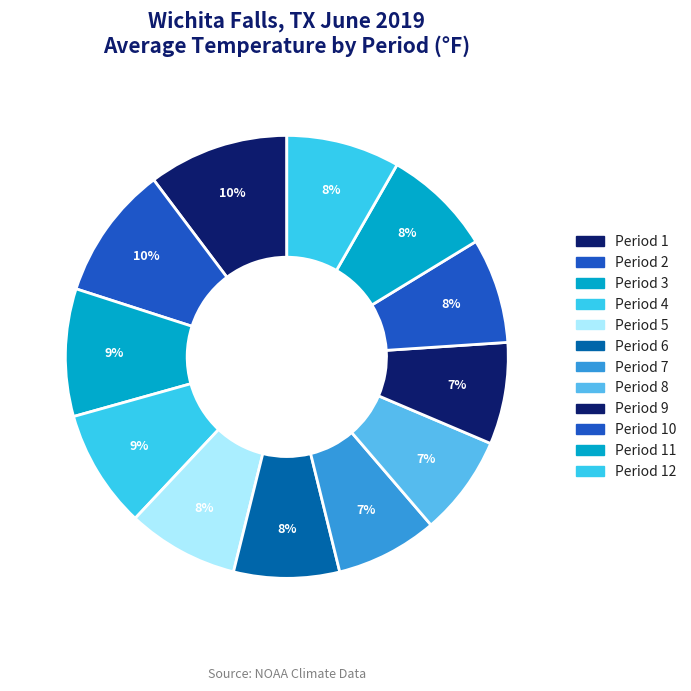

How many slices are in this pie chart?

12